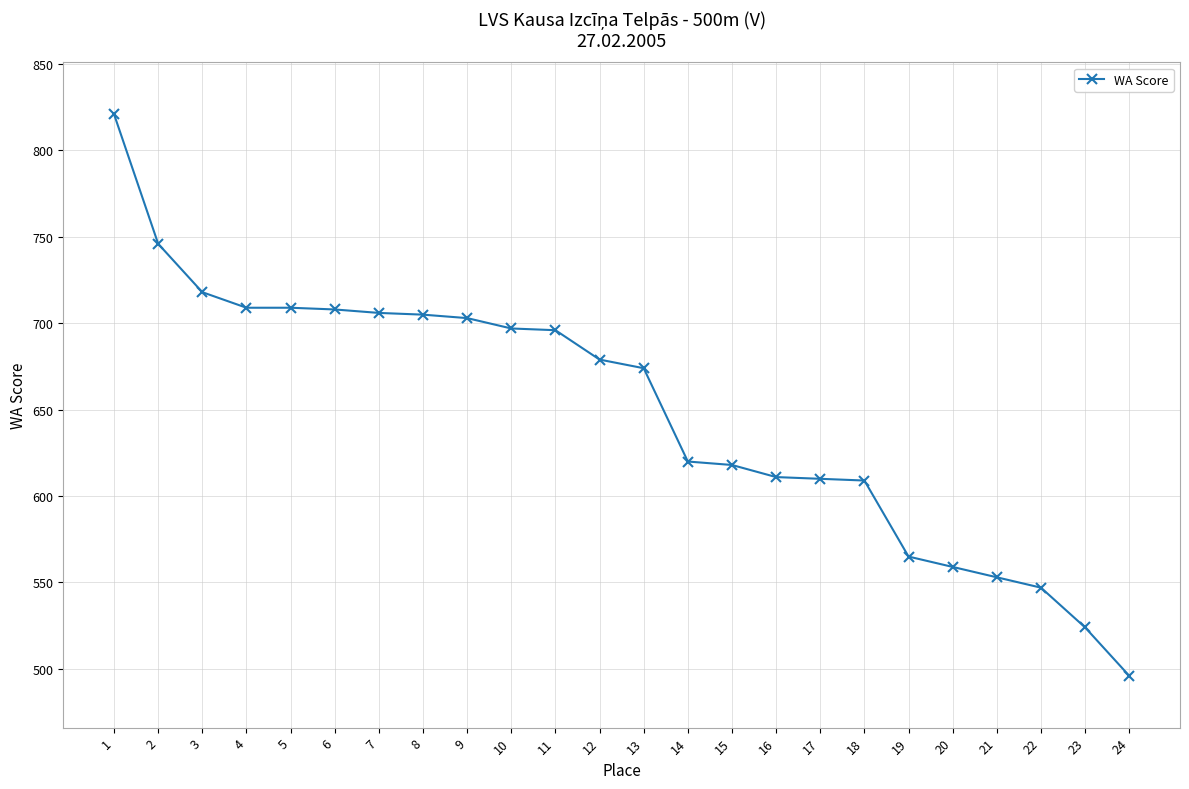

Count the number of data series in this chart.

1